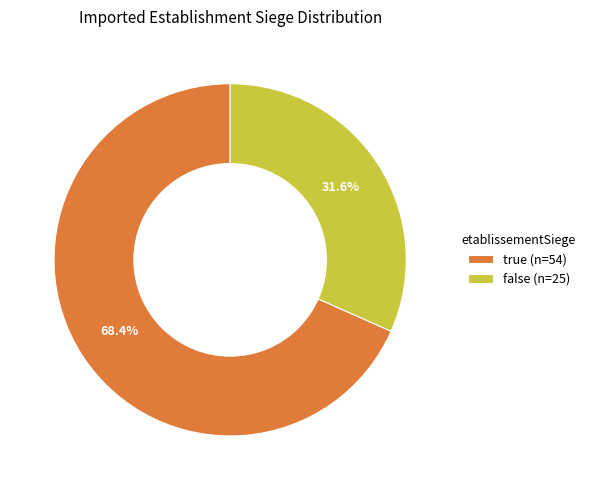

To the nearest percent, what is the difference between the largest and smallest slice percentages?

37%